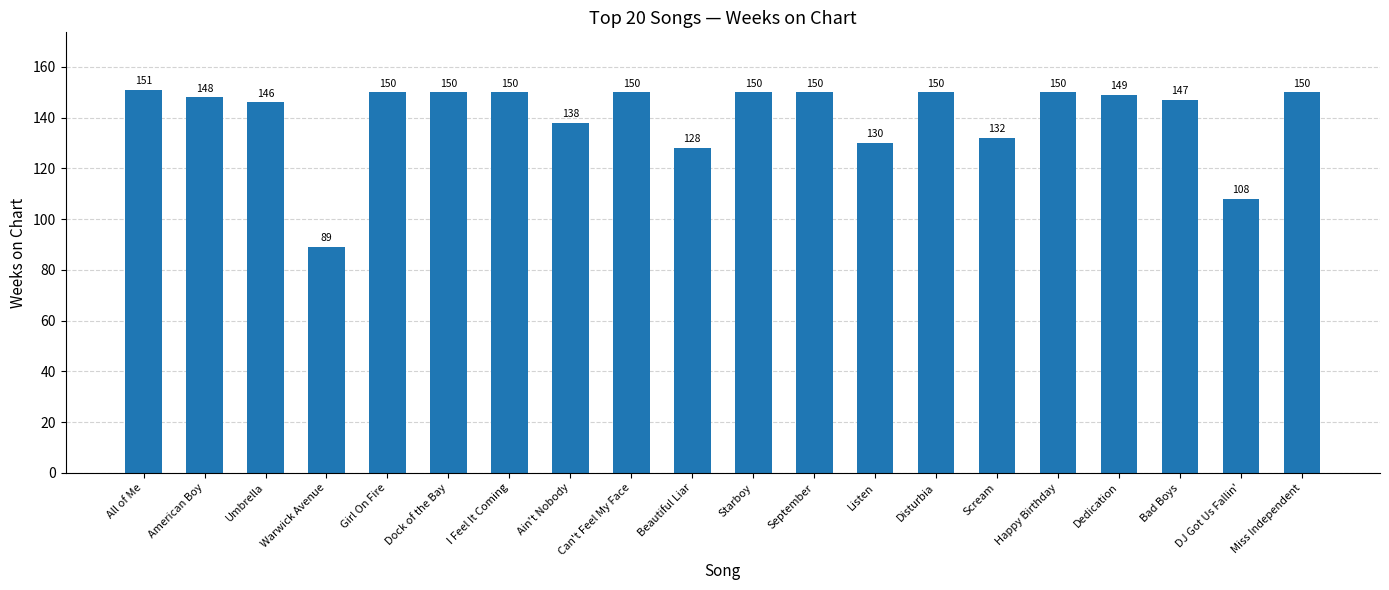

Approximately how many times larger is the value at Scream compared to Happy Birthday?

0.9